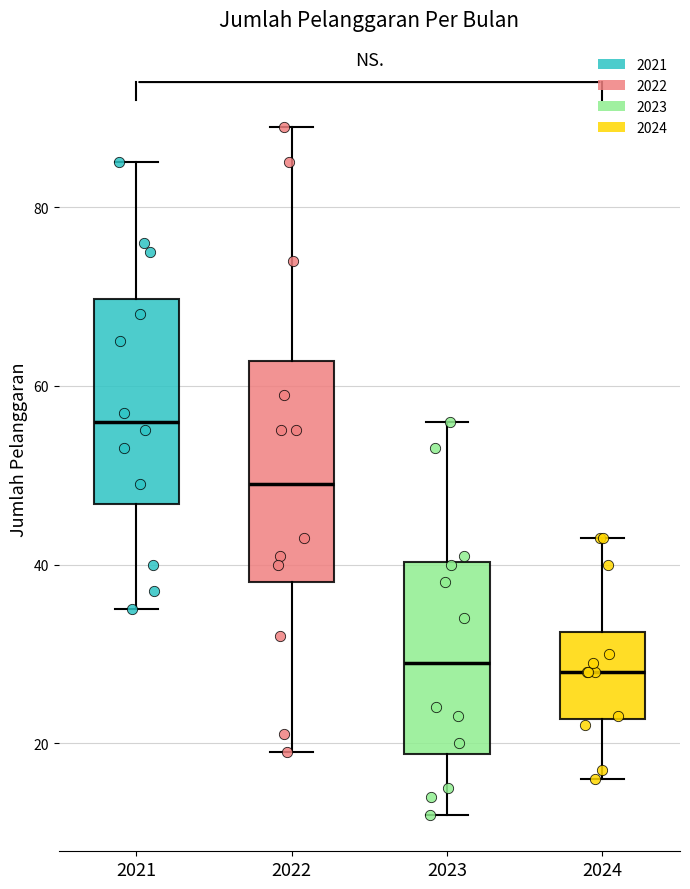

Reading left to right, read every box against the y-axis: the position of its median line, the range the box covers, and the ends of its whiskers. The values are not printed on the chart, so give them approximately, as read against the axis.

2021: median 56, box 46 to 70, whiskers 36 to 86
2022: median 50, box 38 to 62, whiskers 20 to 90
2023: median 30, box 18 to 40, whiskers 12 to 56
2024: median 28, box 22 to 32, whiskers 16 to 44